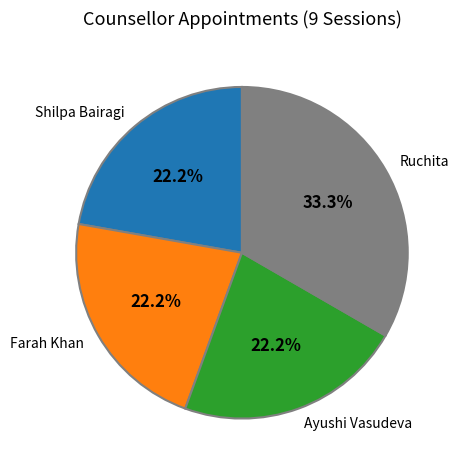

What is the largest slice in the pie chart?

Ruchita